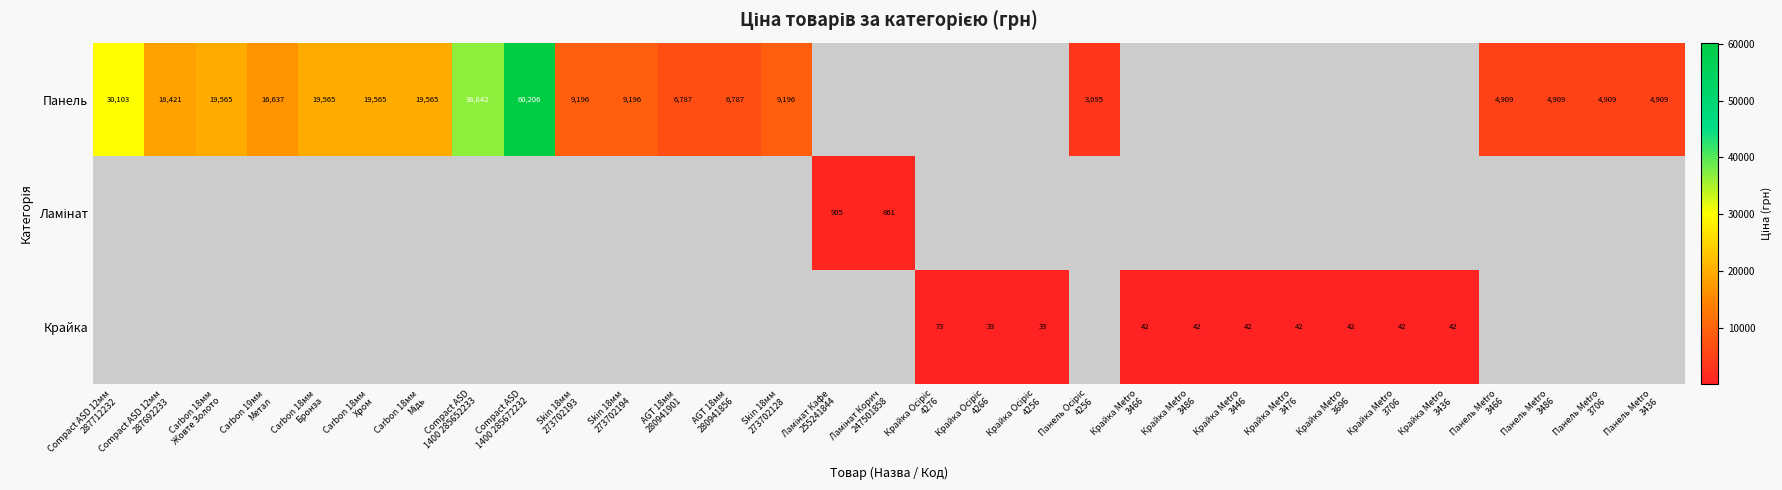

At which category is the sum across all series the highest?

Compact ASD
1400 285672232